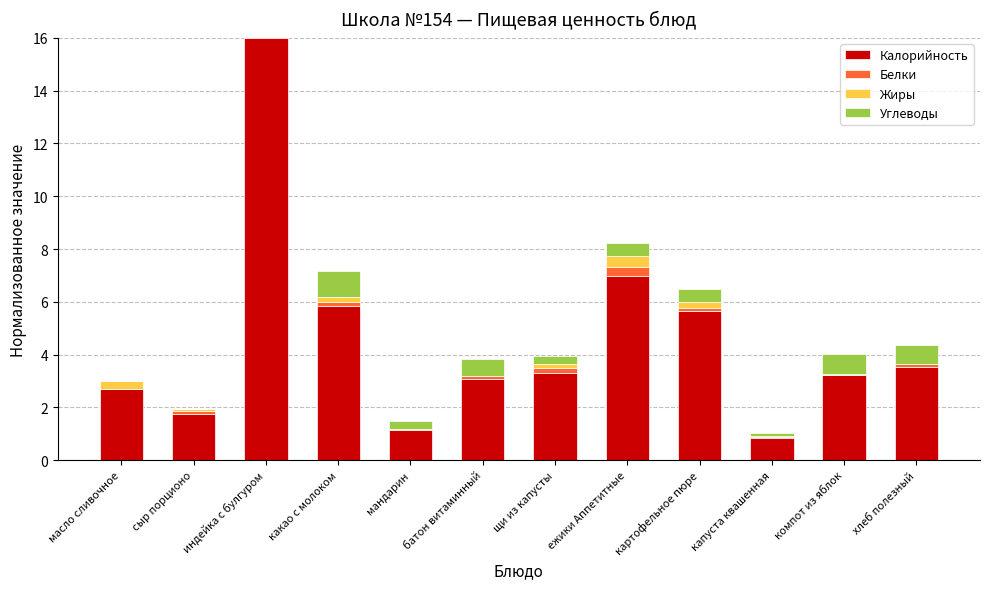

What are all the series names shown in the legend?

Калорийность, Белки, Жиры, Углеводы